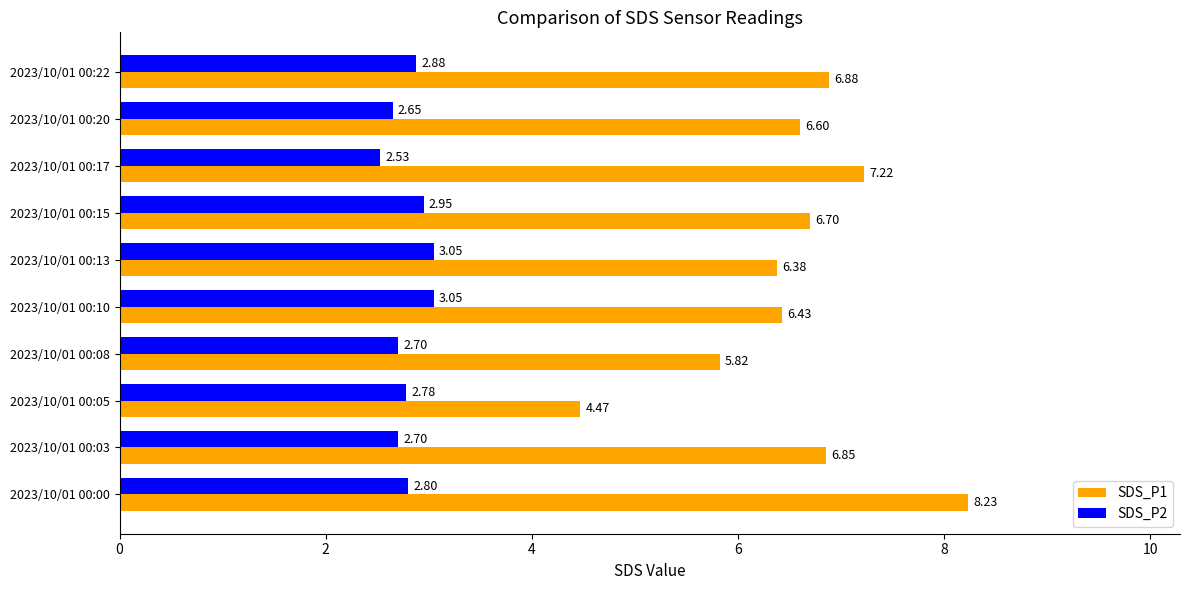

List the series in order of their overall mean, lowest first.

SDS_P2, SDS_P1